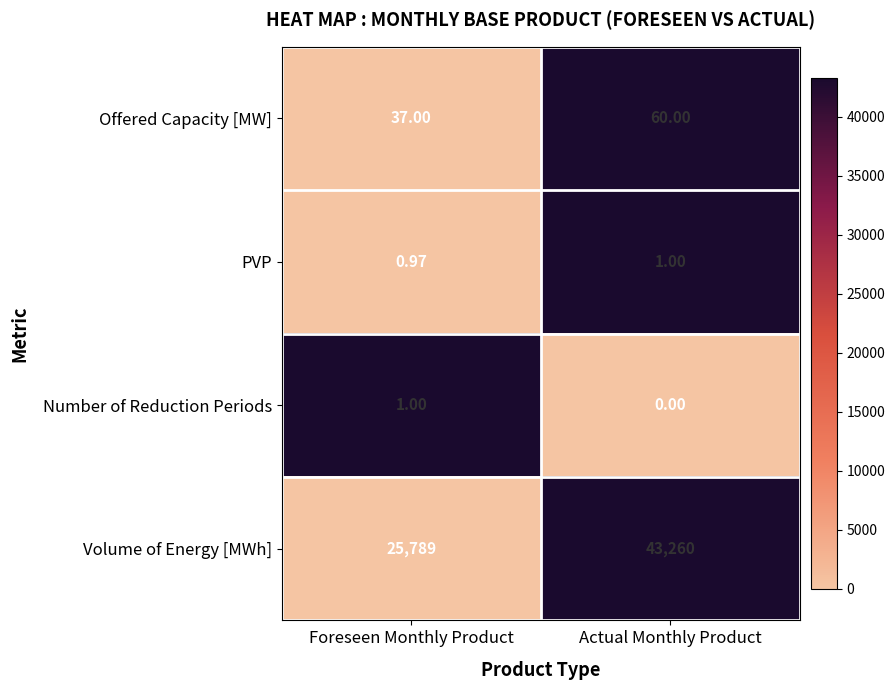

Which series changed the most between Foreseen Monthly Product and Actual Monthly Product?

Volume of Energy [MWh]